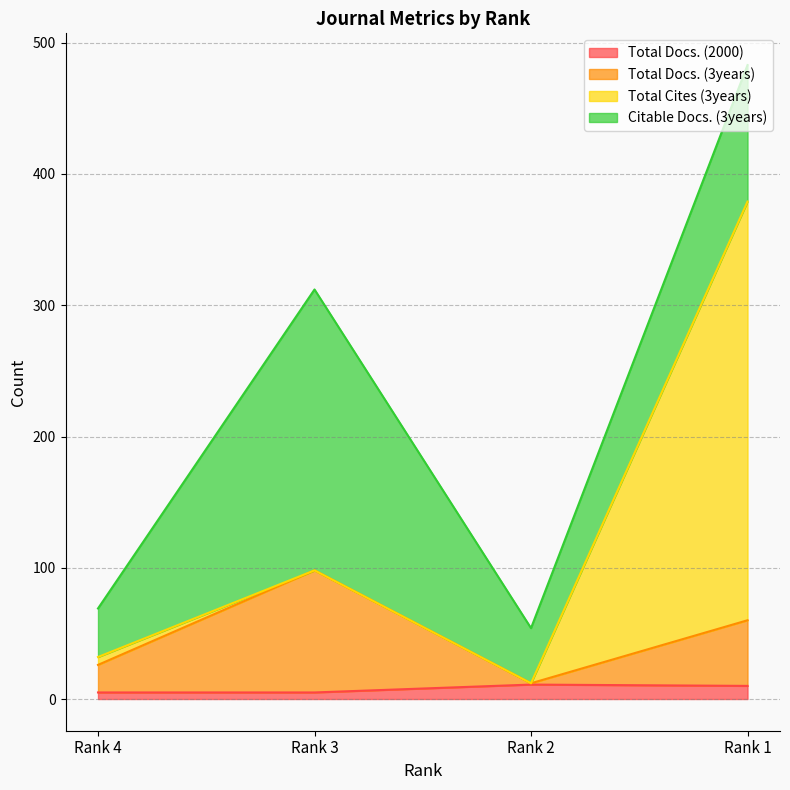

What is the highest value of the Total Docs. (2000) series?

11